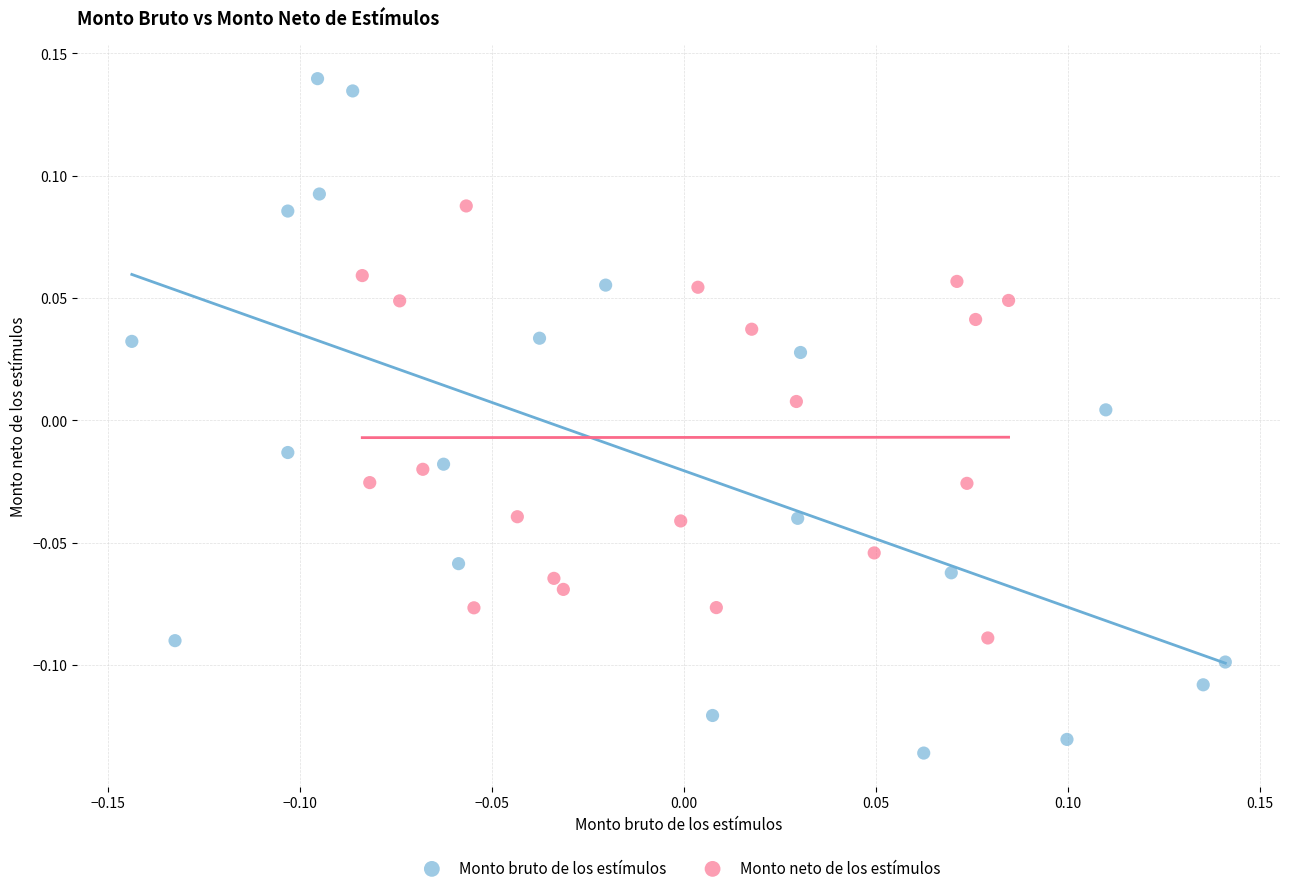

Which series reaches the minimum Y coordinate?

Monto bruto de los estímulos